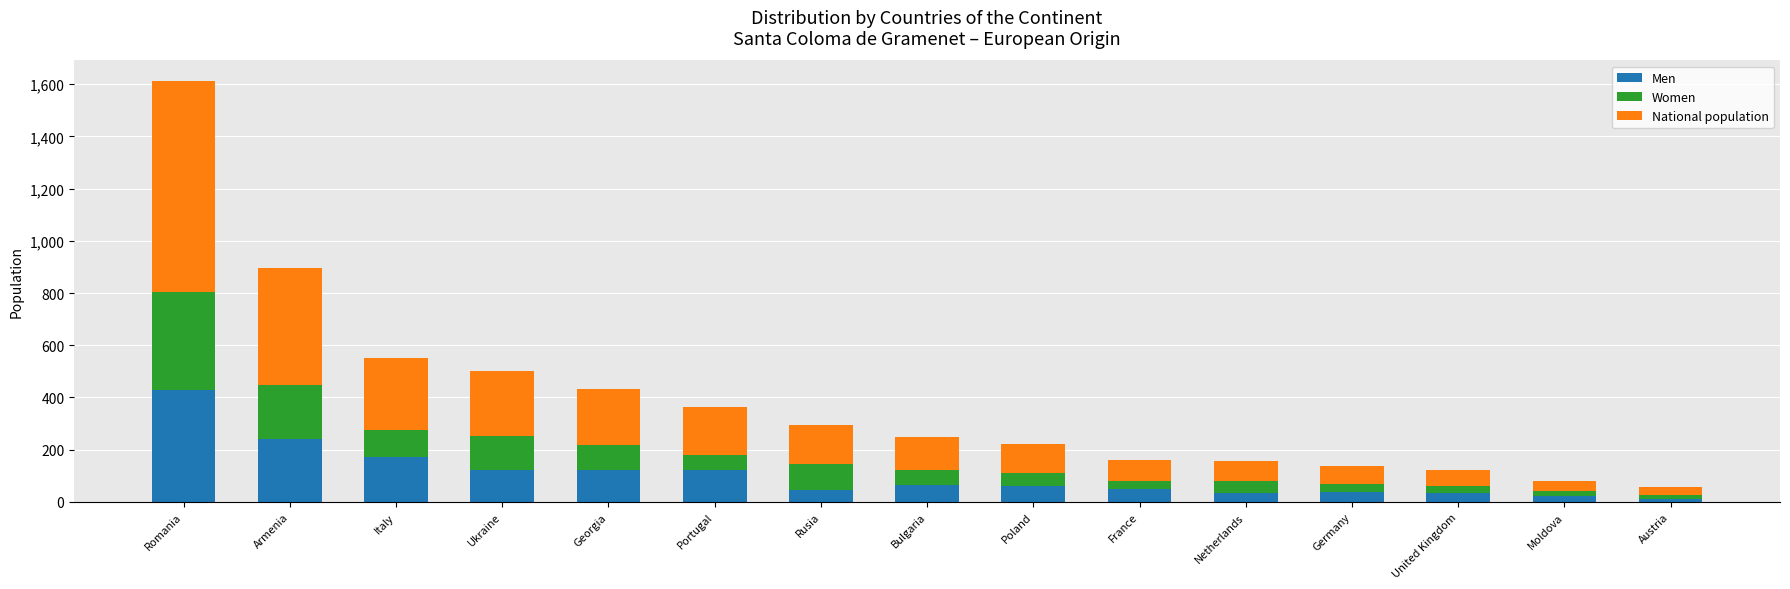

What is the difference between the maximum and minimum values in the Men series?

415